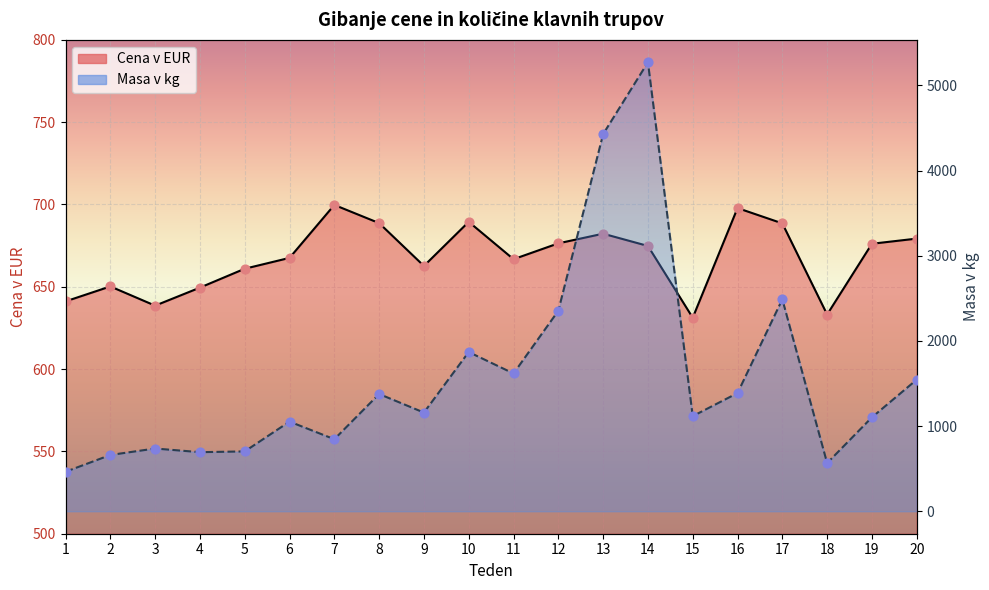

What is the total value across all series at 11?

2284.7